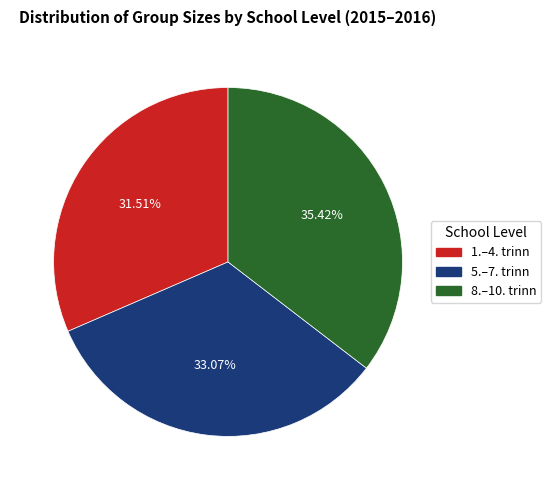

What percentage is the 1.–4. trinn slice, to the nearest percent?

32%